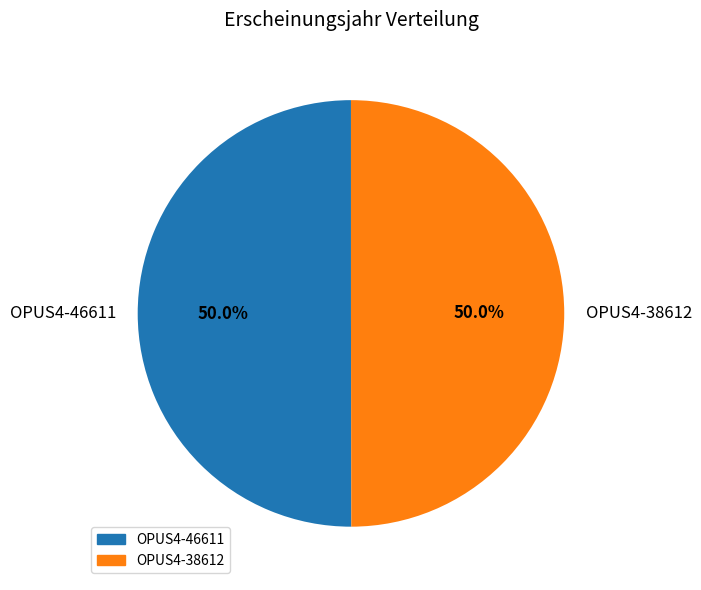

What is the ratio of the value at OPUS4-46611 to the value at OPUS4-38612?

1.0